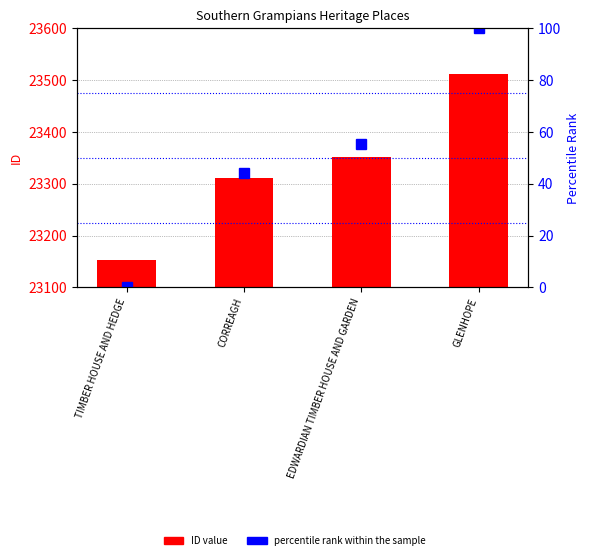

At which category is the sum across all series the highest?

GLENHOPE